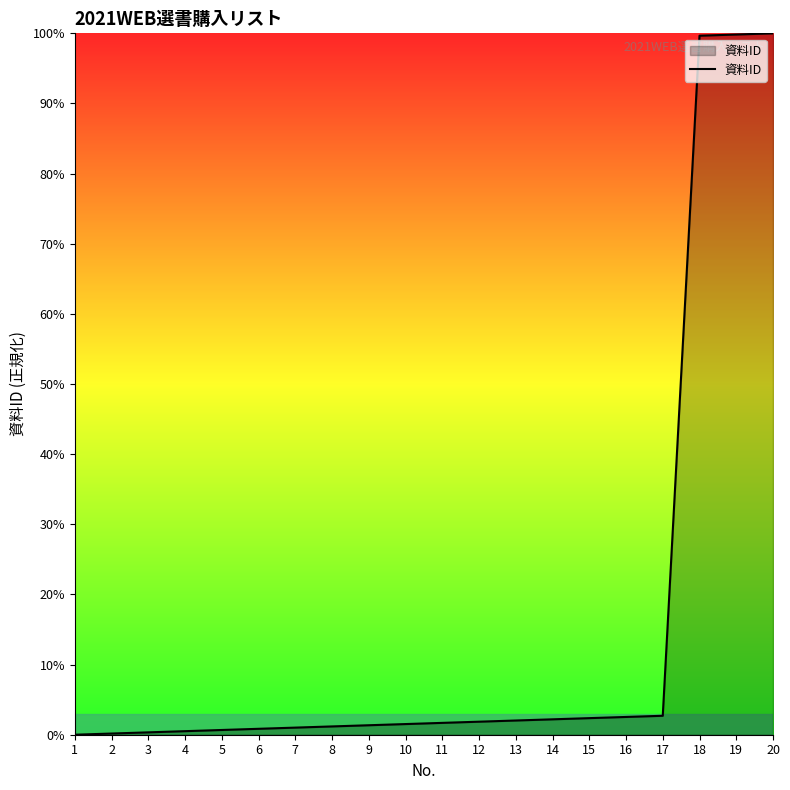

What is the maximum value shown in the chart?

100.0